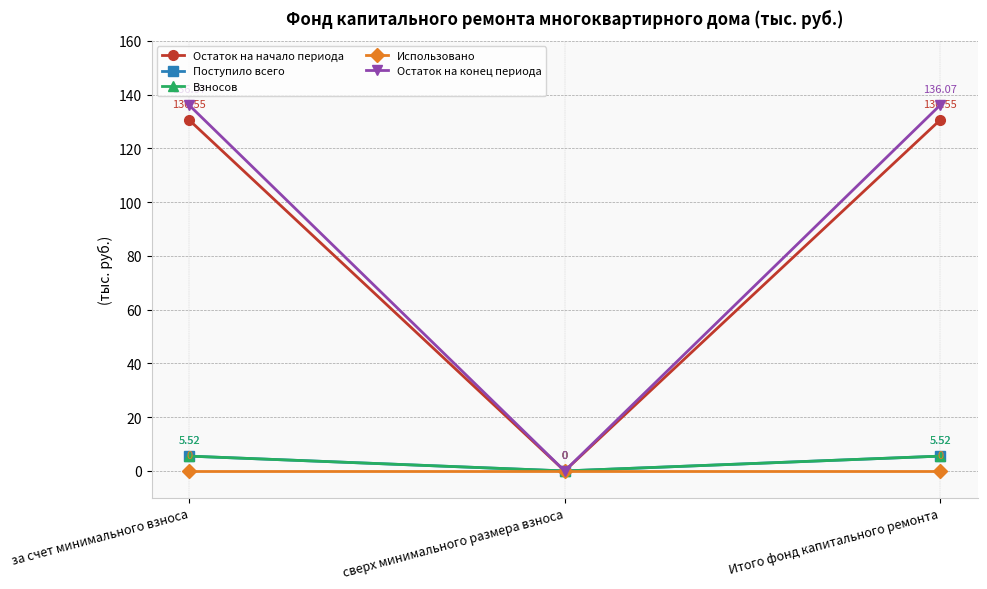

What is the sum of all Остаток на начало периода values?

261.1